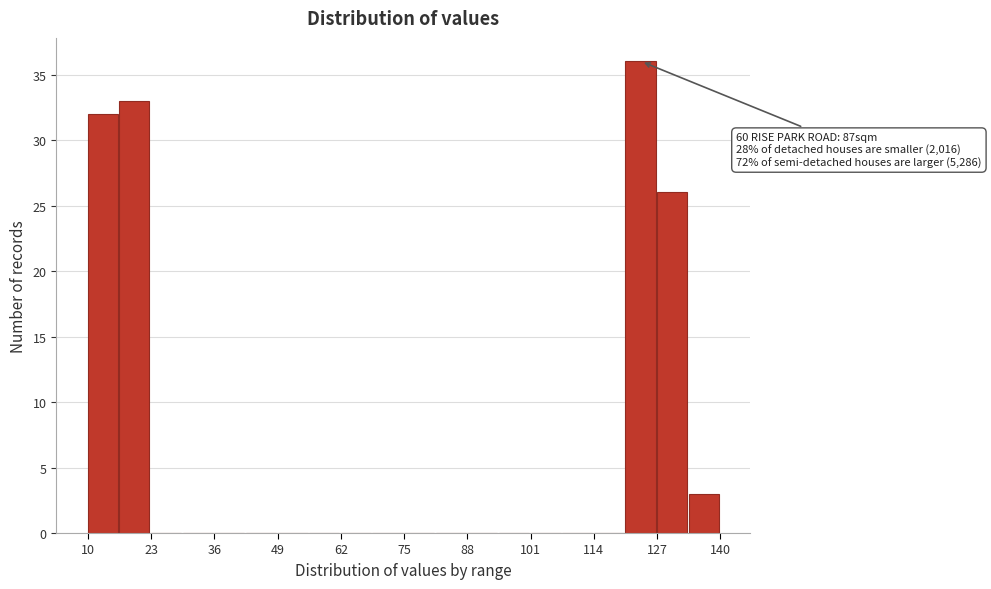

Around what value on the x-axis is the tallest bar? Give the approximate position of its centre, as read against the axis.

124